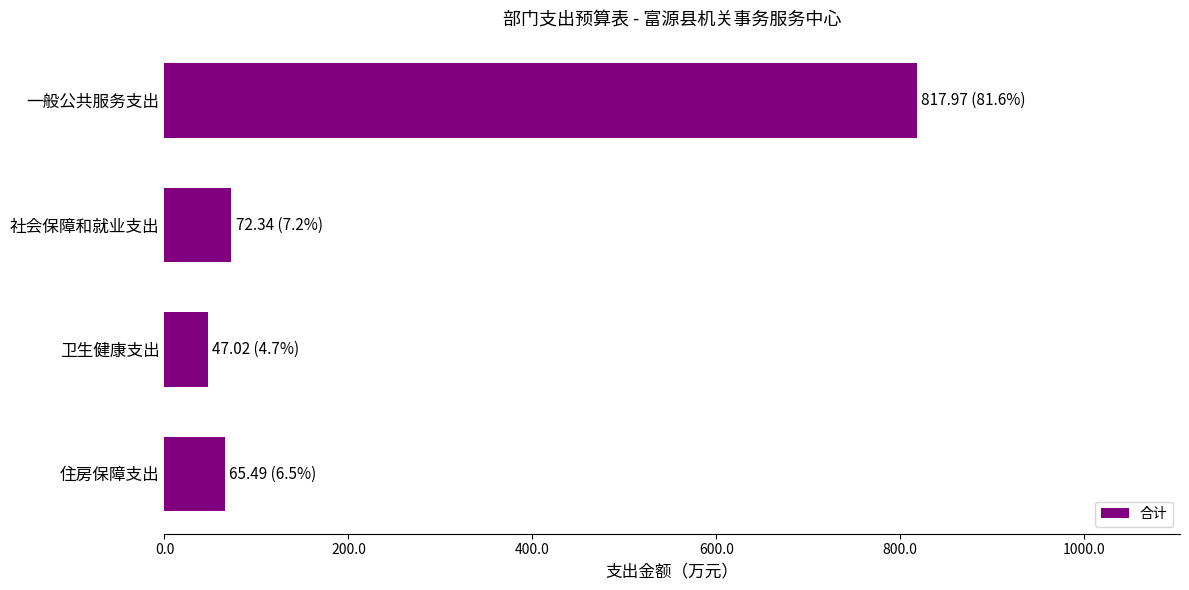

What is the value of the 4th bar from the top?

65.5